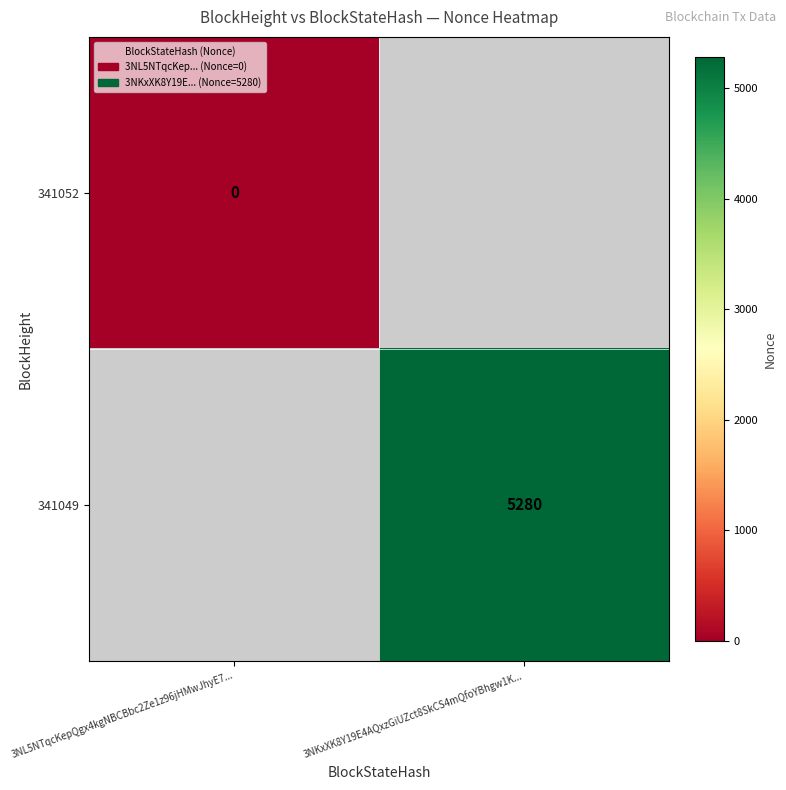

True or false: 341049 has a value of 1272 at 3NKxXK8Y19E4AQxzGiUZct8SkCS4mQfoYBhgw1K....

False